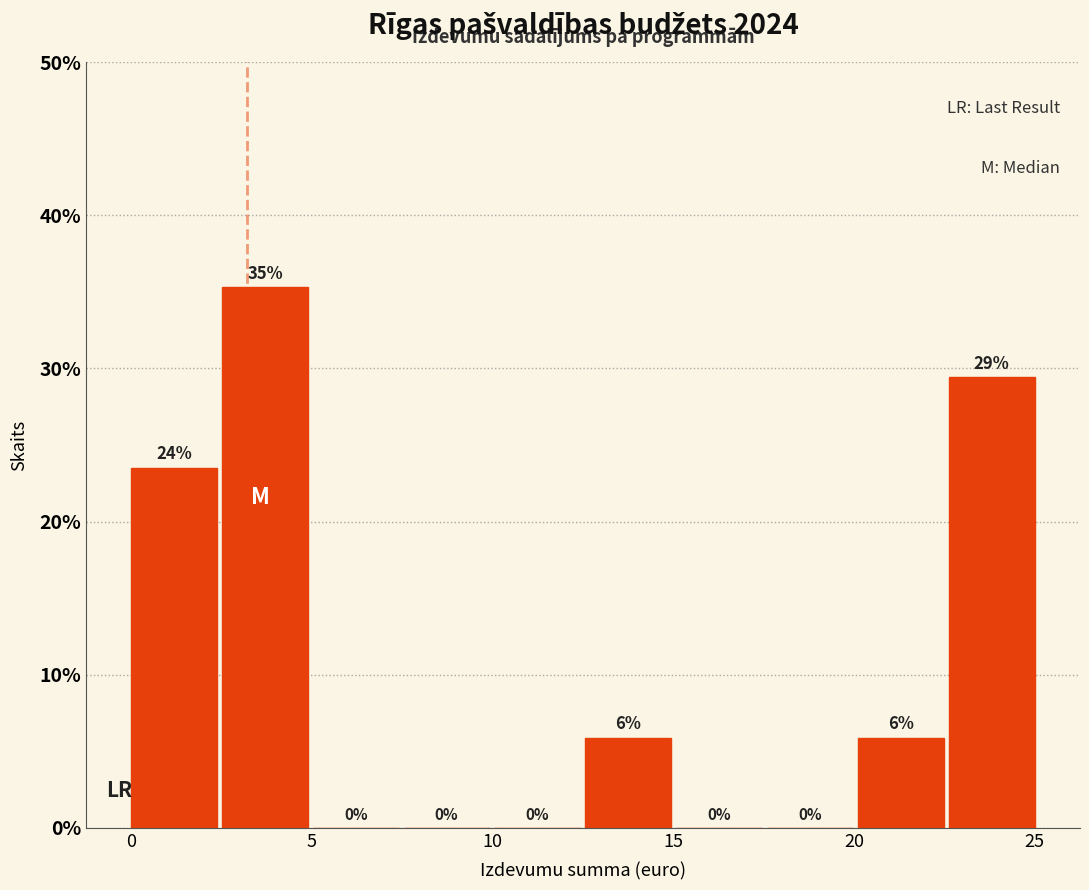

Which range on the x-axis has the tallest bar?

2.5 to 5.0